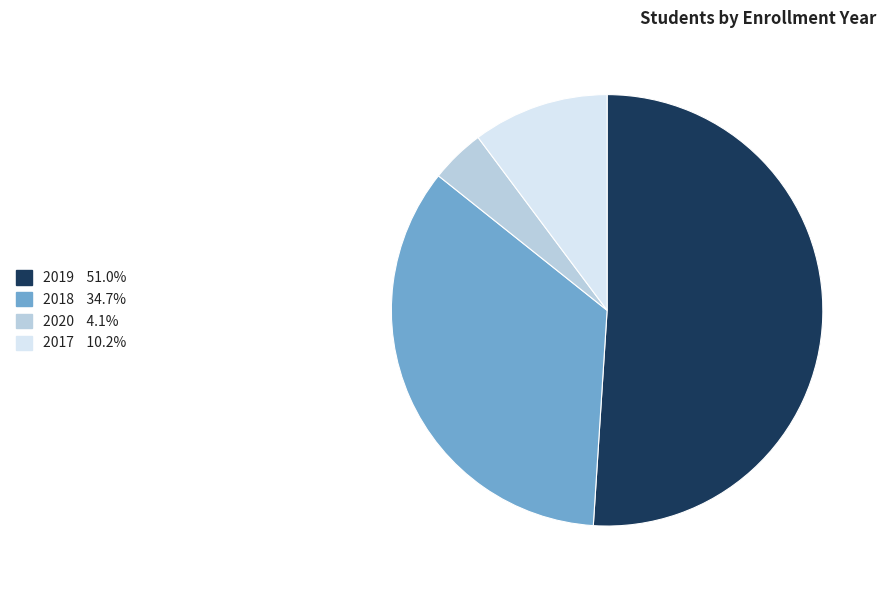

What is the ratio of the value at 2017 to the value at 2020?

2.5